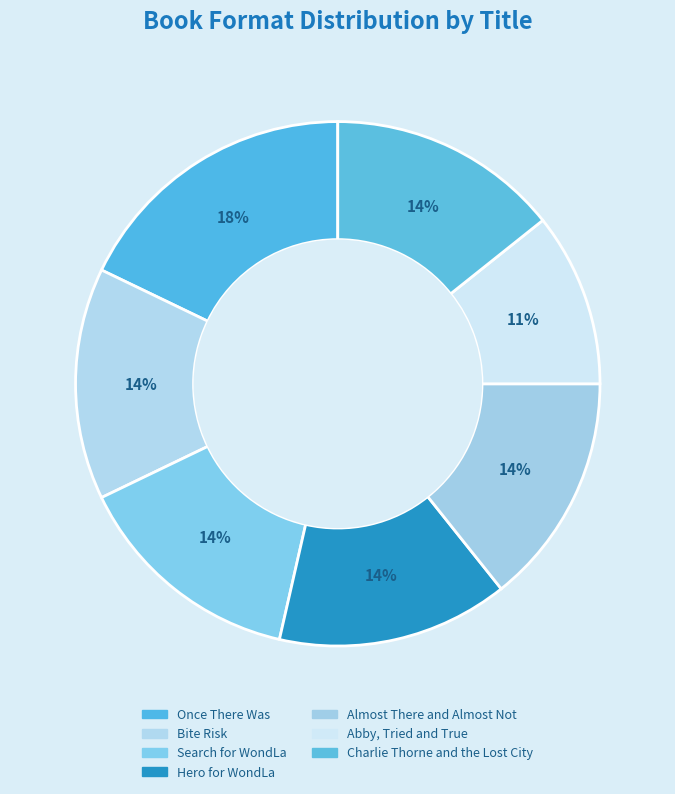

What is the largest slice in the pie chart?

Once There Was